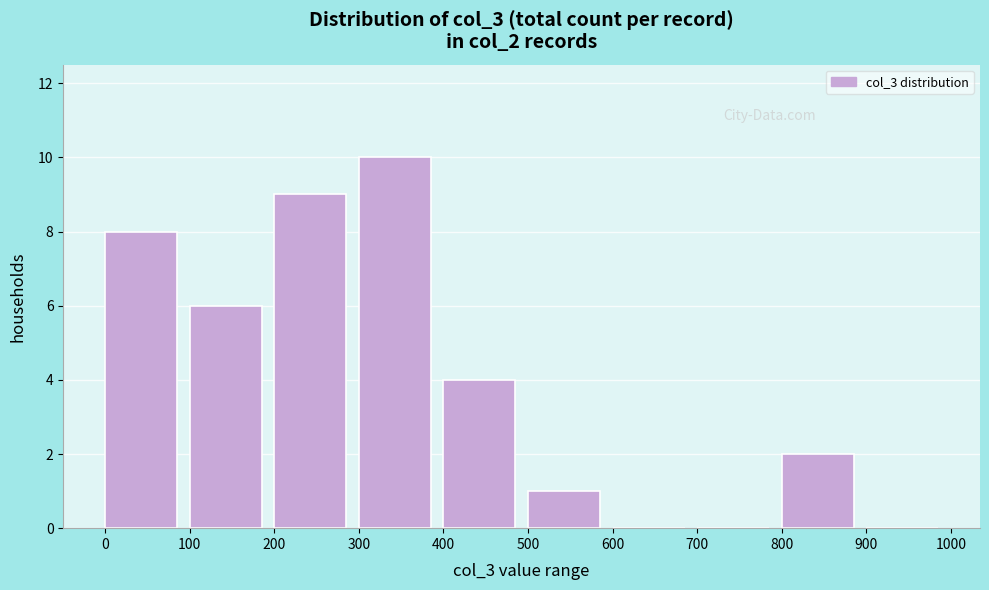

Reading left to right, list every bar in this chart as the range it spans on the x-axis followed by its height. The values are not printed on the chart, so give them approximately, as read against the axis.

0 to 100: 8
100 to 200: 6
200 to 300: 9
300 to 400: 10
400 to 500: 4
500 to 600: 1
600 to 700: 0
700 to 800: 0
800 to 900: 2
900 to 1000: 0